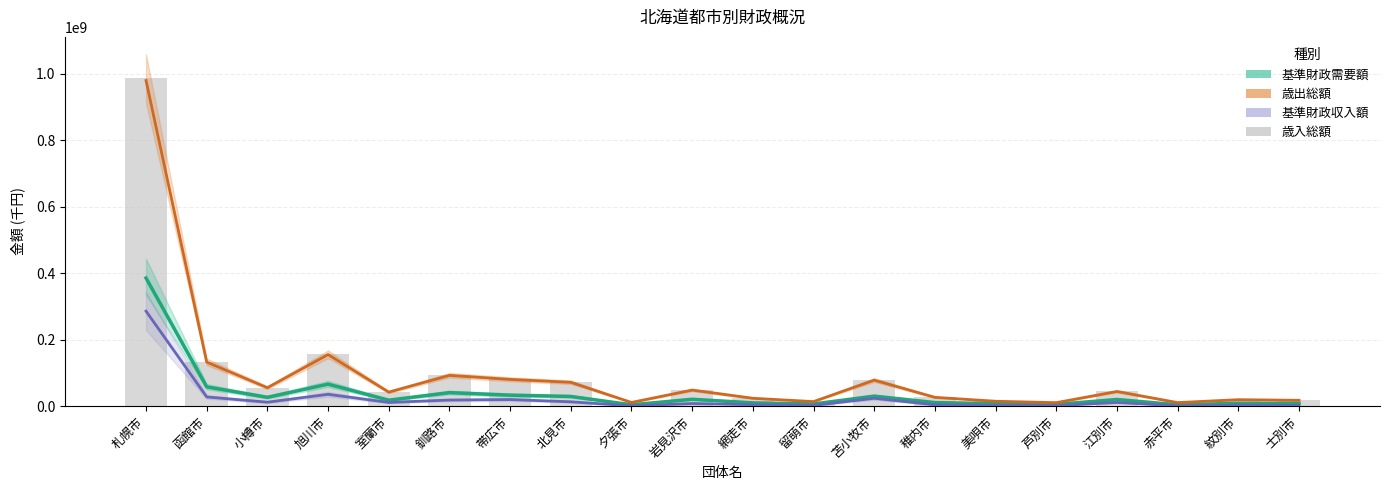

What is the sum of the 基準財政需要額 values at 室蘭市 and 士別市?

26368893